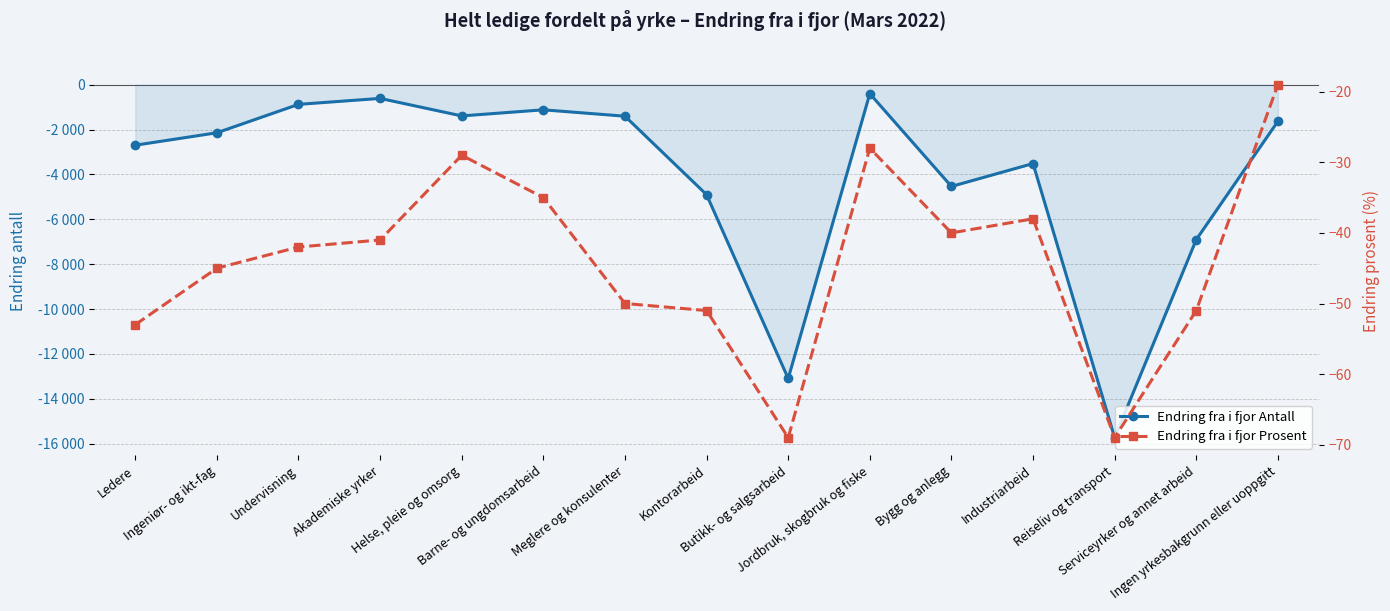

True or false: Endring fra i fjor Prosent and Endring fra i fjor Antall cross at least once.

False